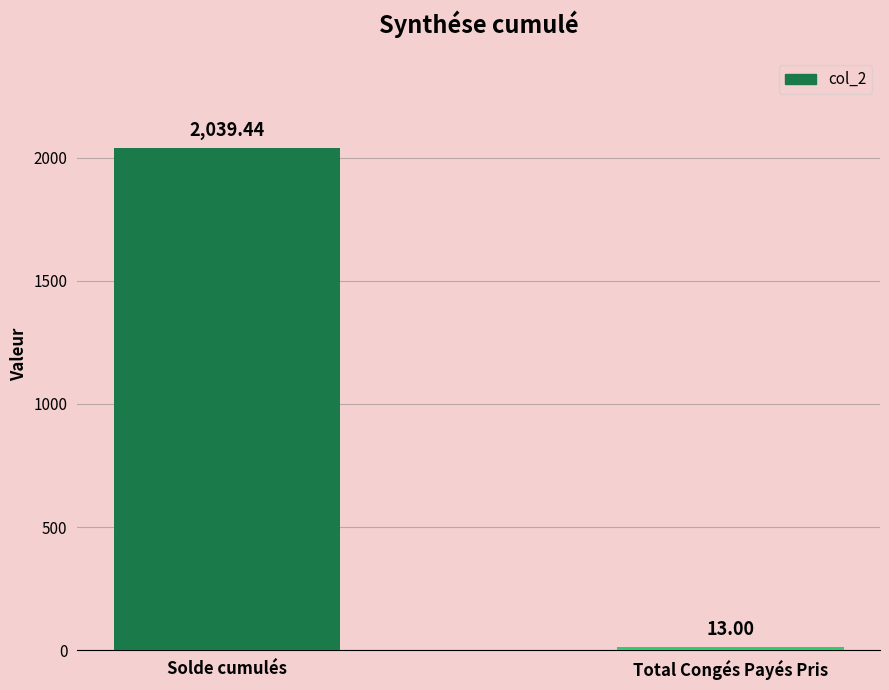

The value at Solde cumulés is 1330.4. True or false?

False